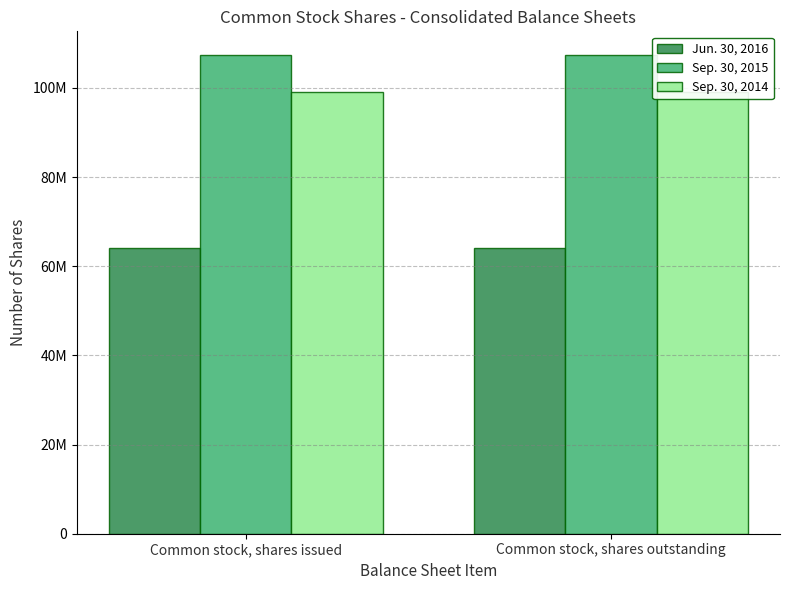

How many data points does each series have?

2